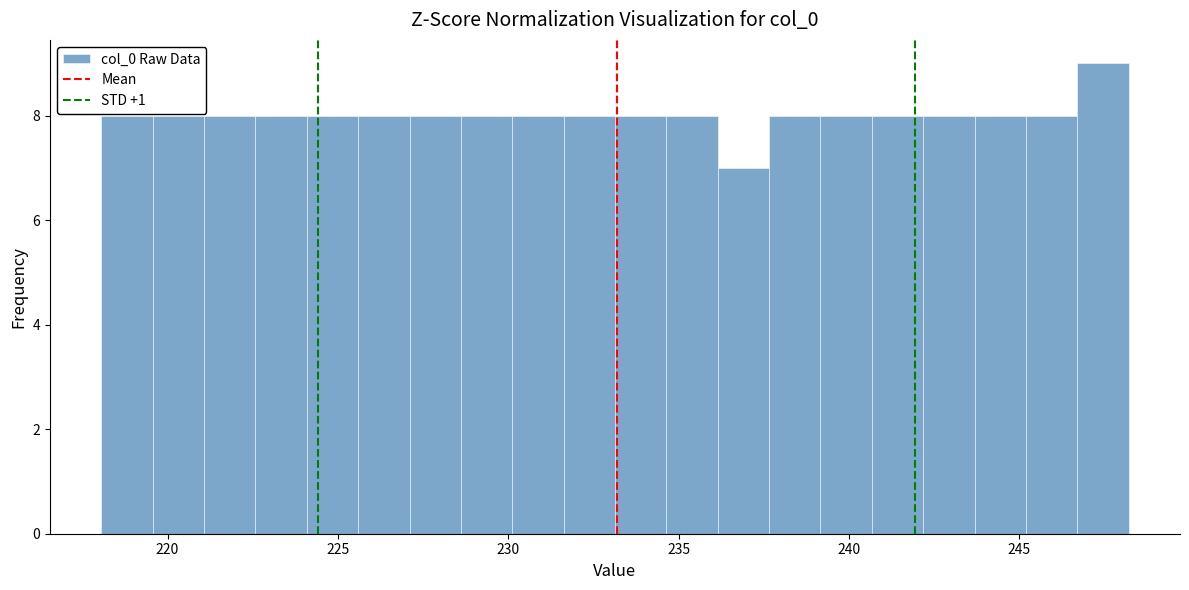

Around what value on the x-axis is the tallest bar? Give the approximate position of its centre, as read against the axis.

247.5